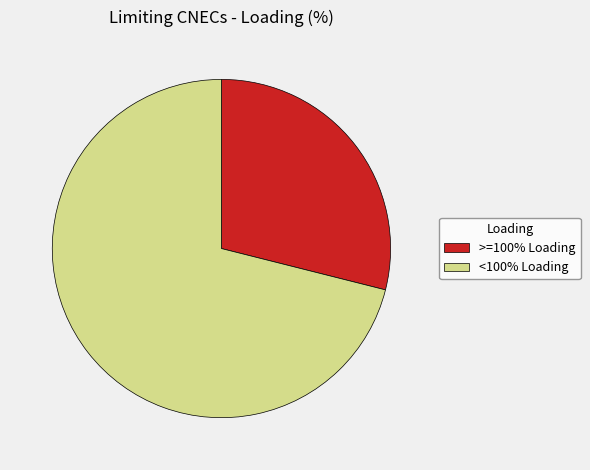

Is >=100% Loading the majority of the pie?

No